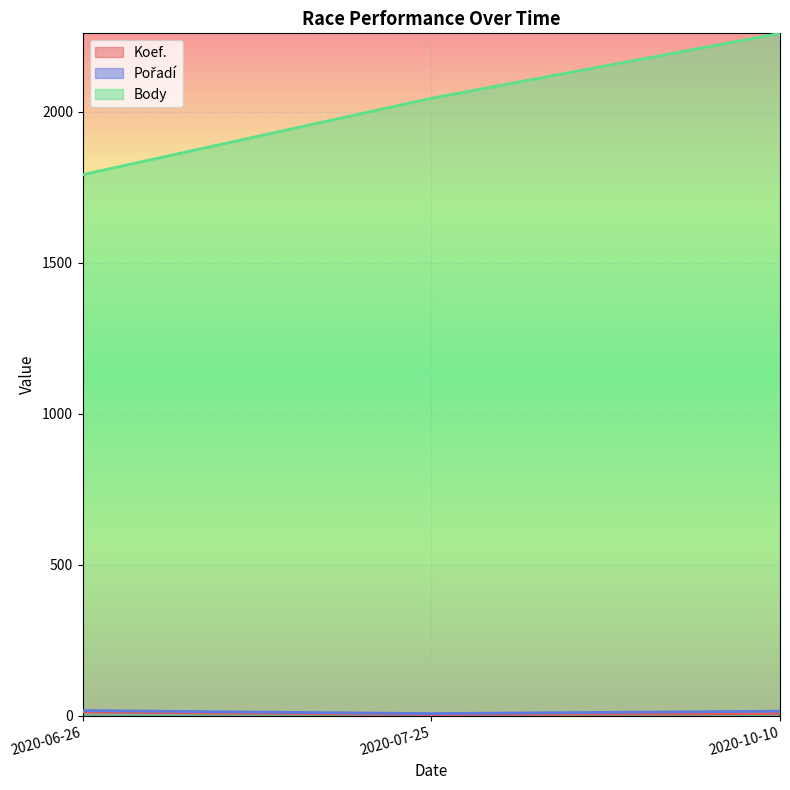

What is the value of the Pořadí point at the 1st from the left?

17